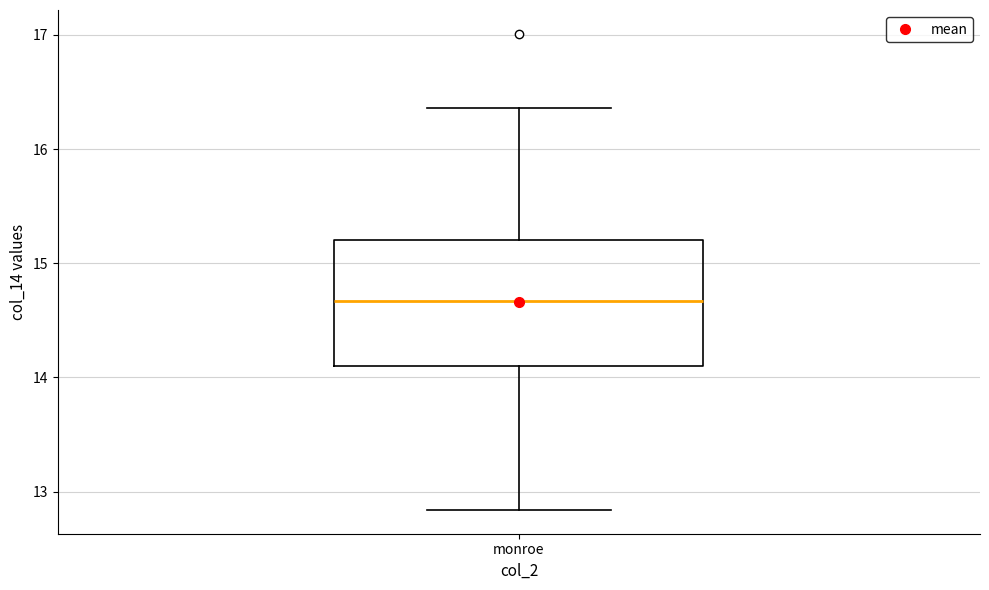

Where is the upper edge of the box for monroe on the y-axis? The values are not printed on the chart, so give them approximately, as read against the axis.

15.2